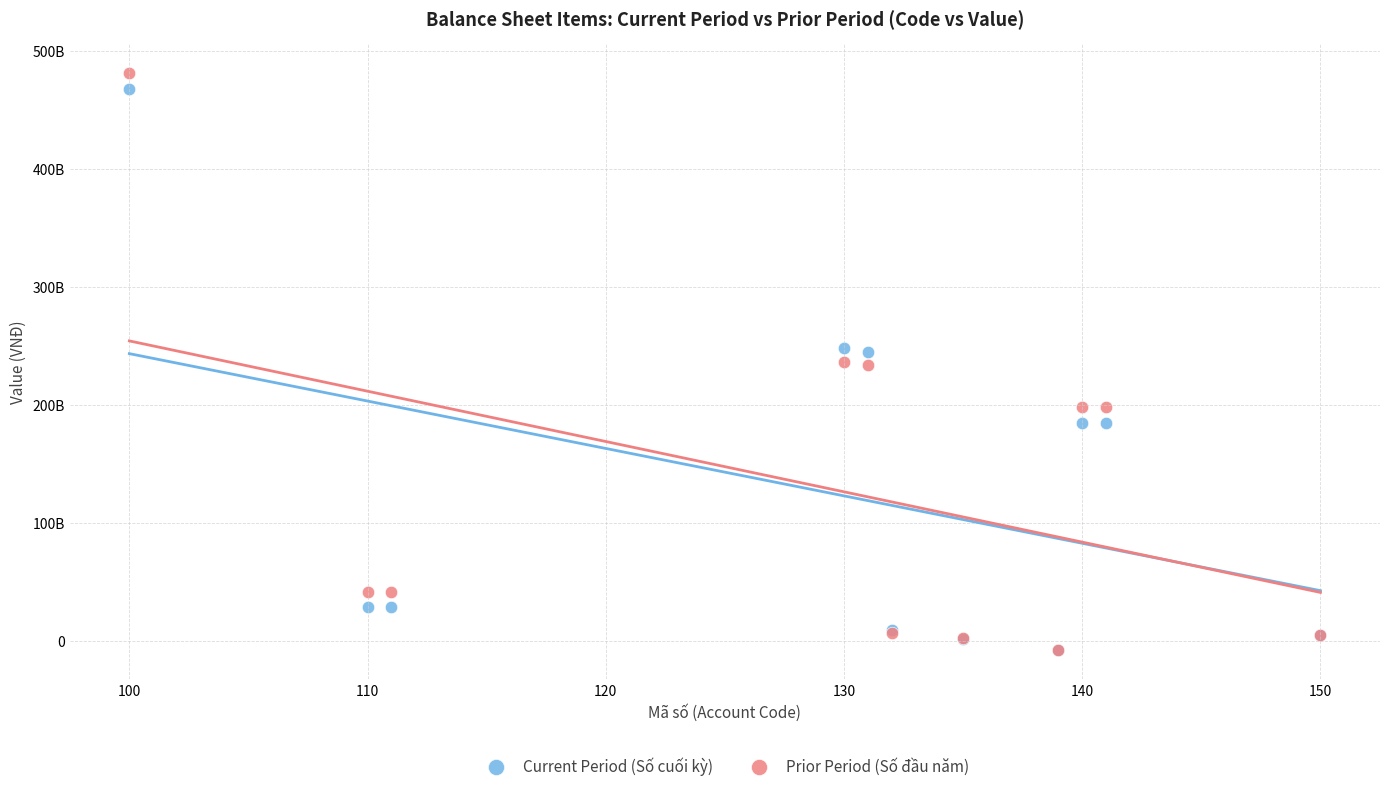

What are all the series names shown in the legend?

Current Period (Số cuối kỳ), Prior Period (Số đầu năm)